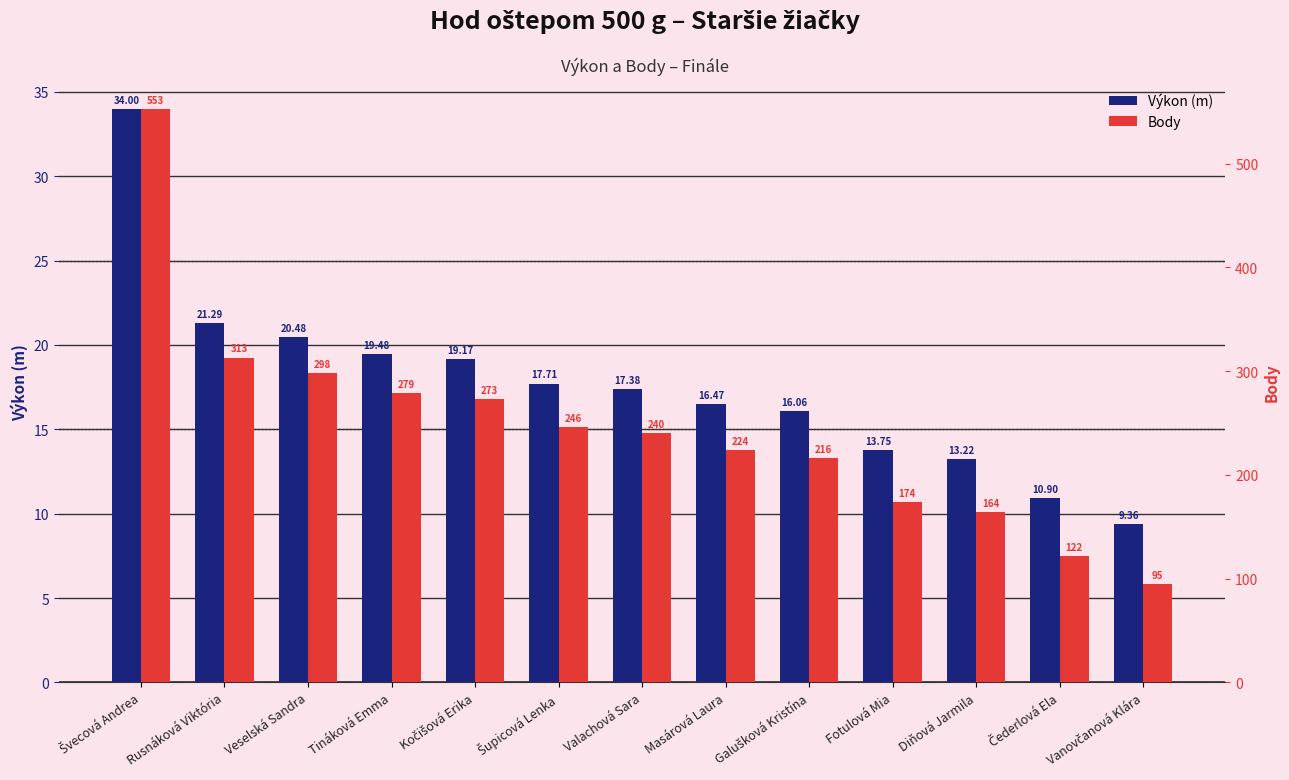

What is the difference between the second highest and minimum values in the Výkon (m) series?

11.9